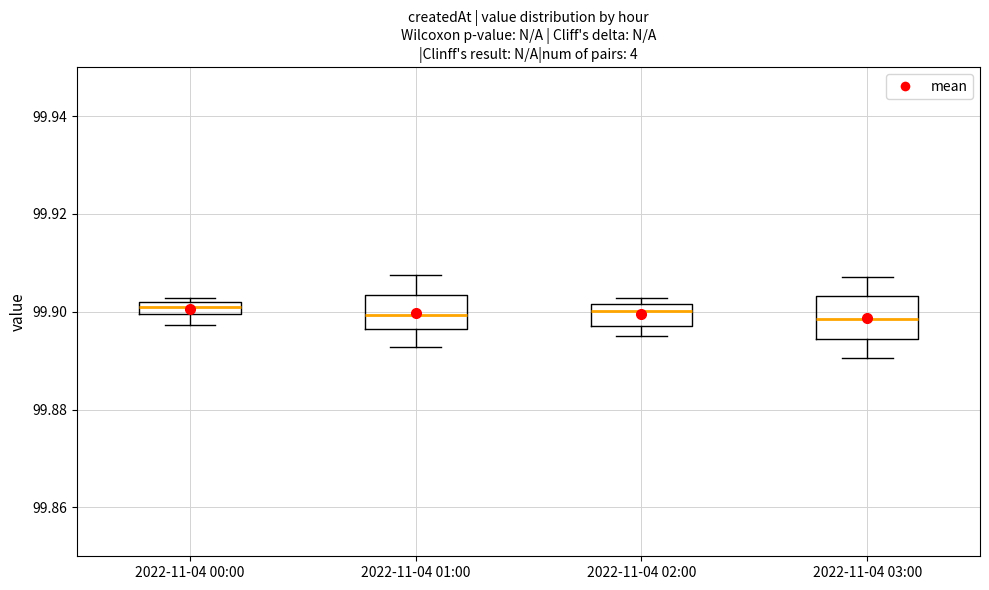

Where is the lower edge of the box for 2022-11-04 02:00 on the y-axis? The values are not printed on the chart, so give them approximately, as read against the axis.

99.898